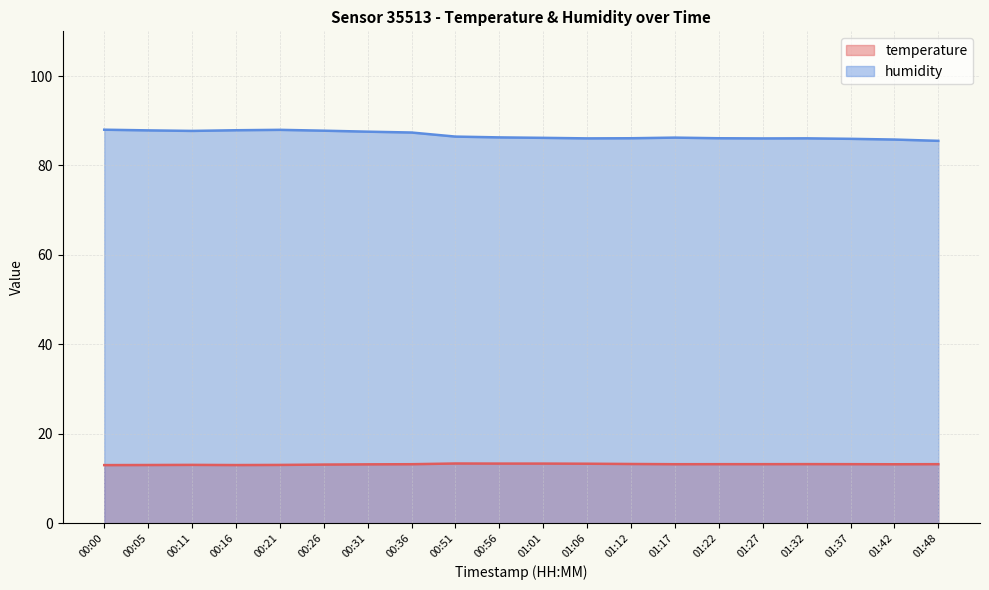

True or false: temperature and humidity cross at least once.

False